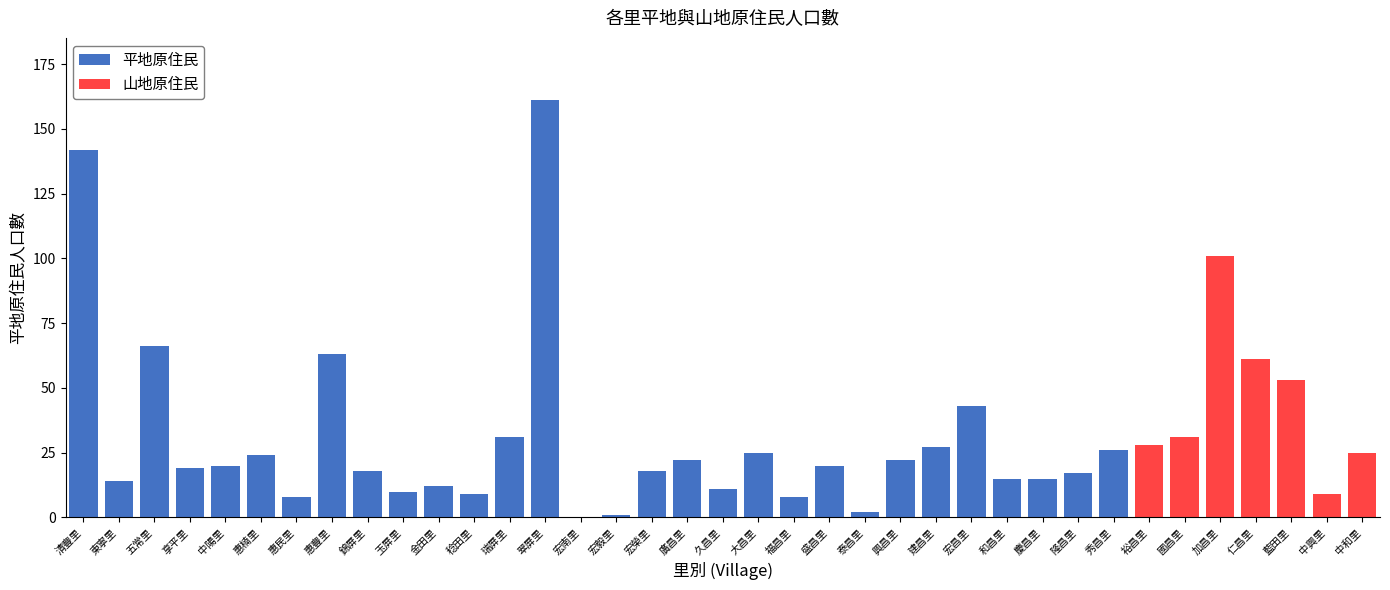

Is it true that 平地原住民 equals 25 at 大昌里?

True